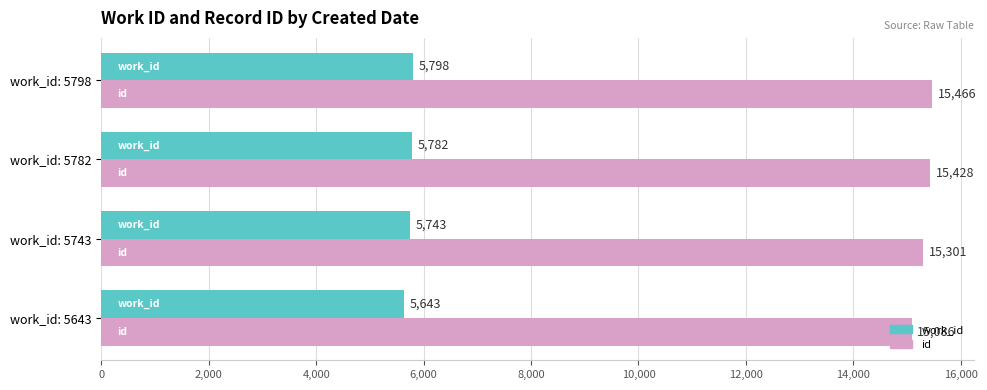

What is the total value across all series at work_id: 5798?

21264